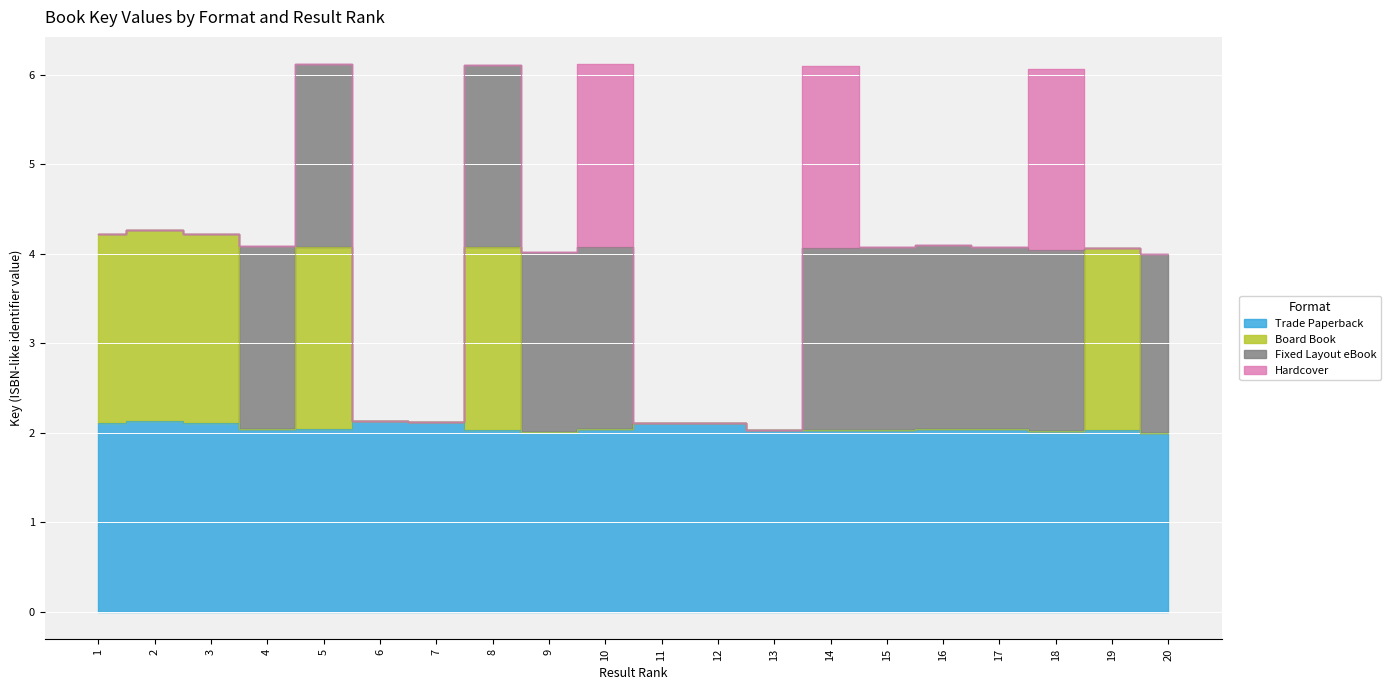

How many interior local peaks does the Trade Paperback series have?

5